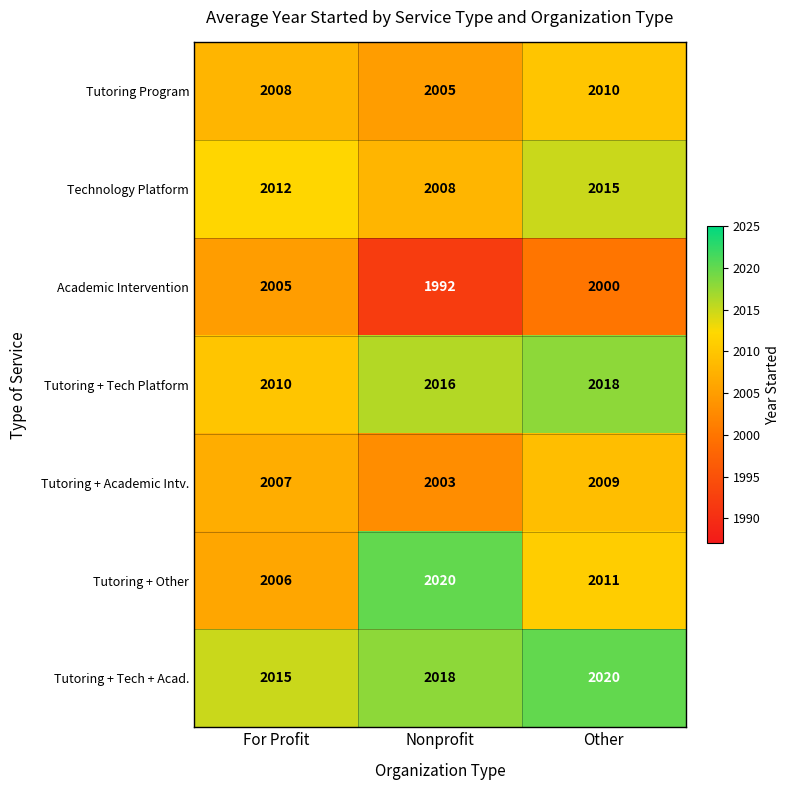

Which category has the lowest value in the Tutoring + Other series?

For Profit